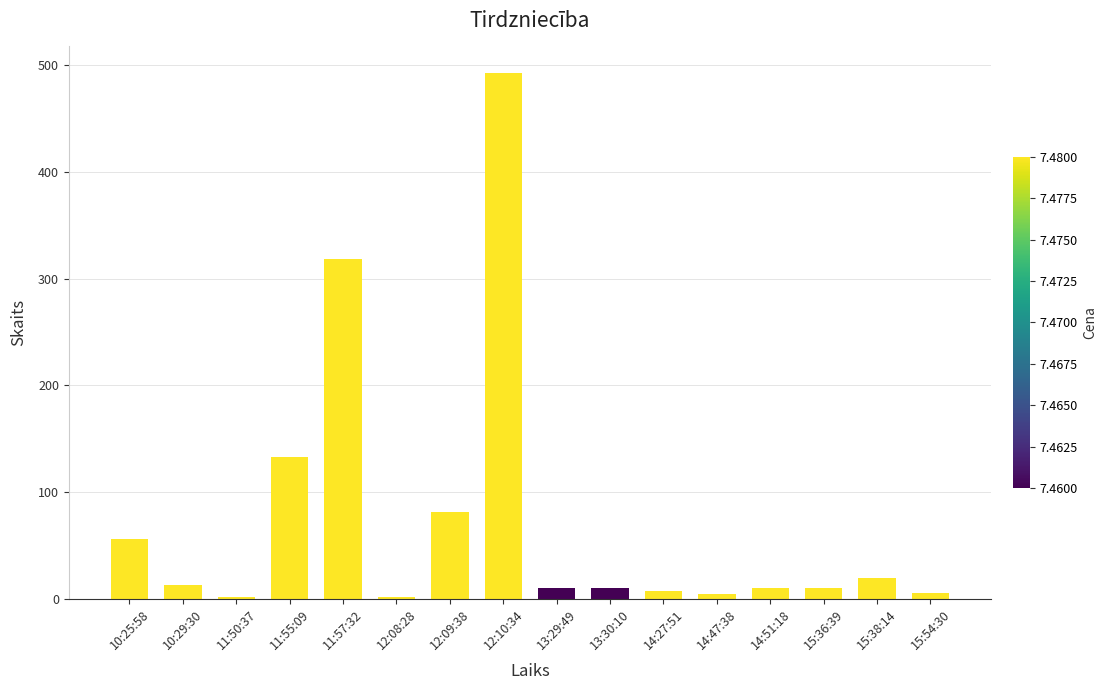

Approximately how many times larger is the value at 14:47:38 compared to 13:30:10?

0.4